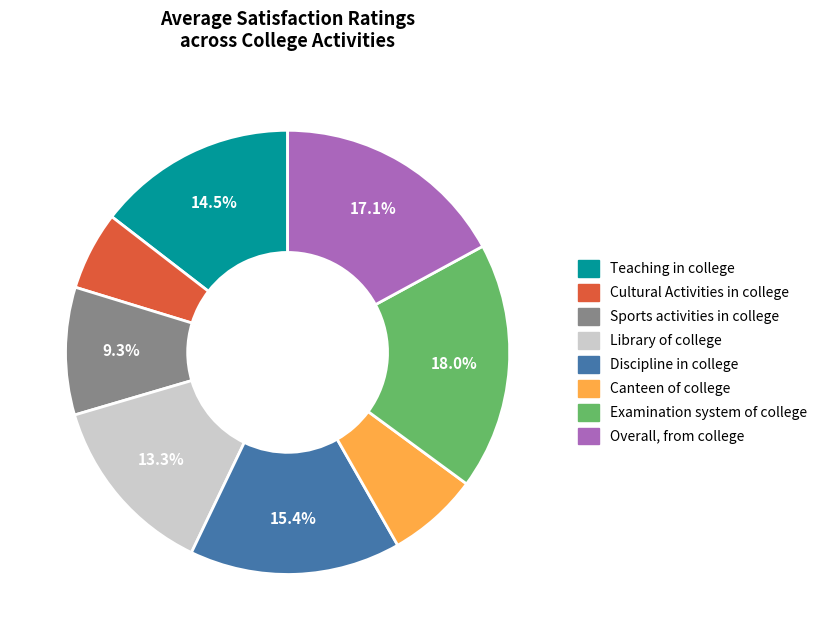

True or false: Teaching in college accounts for 6% of the total.

False